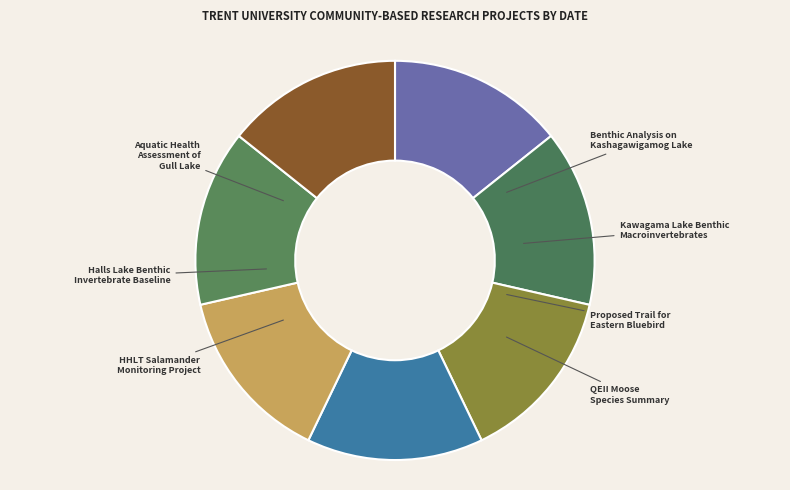

What is the largest slice in the pie chart?

Aquatic Health
Assessment of
Gull Lake